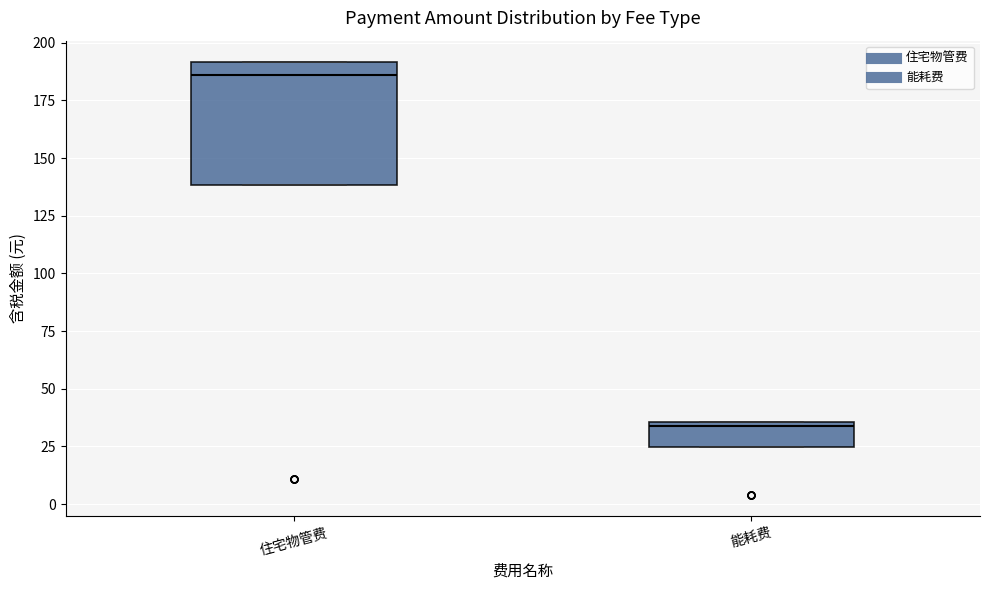

Reading left to right, read every box against the y-axis: the position of its median line, the range the box covers, and the ends of its whiskers. The values are not printed on the chart, so give them approximately, as read against the axis.

住宅物管费: median 185, box 140 to 190, whiskers 140 to 190
能耗费: median 35 (just below the box's upper edge), box 25 to 35, whiskers 25 to 35